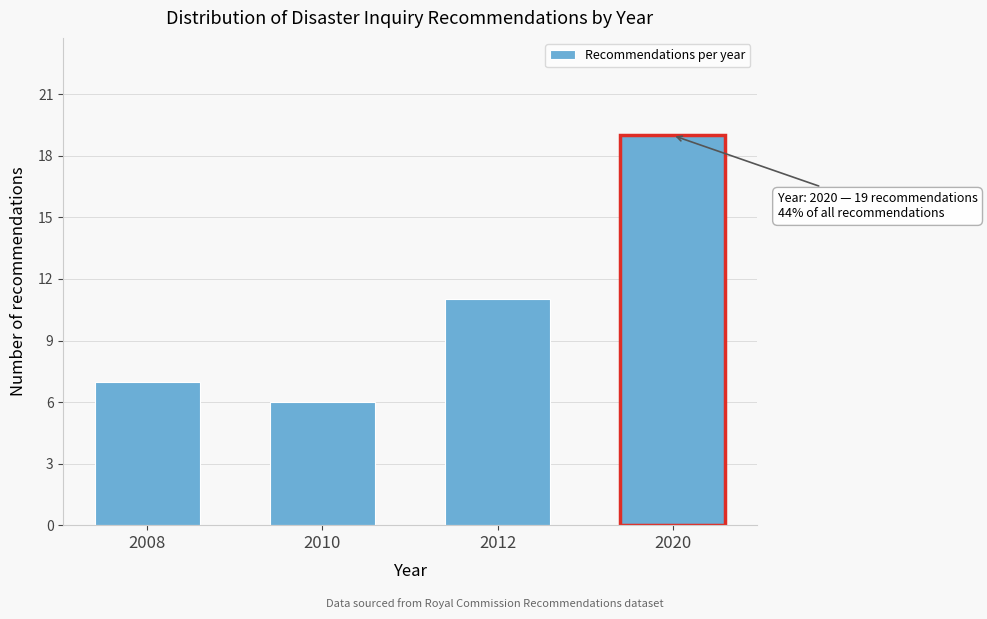

Reading left to right, list all the values displayed in this chart.

2008=7	2010=6	2012=11	2020=19